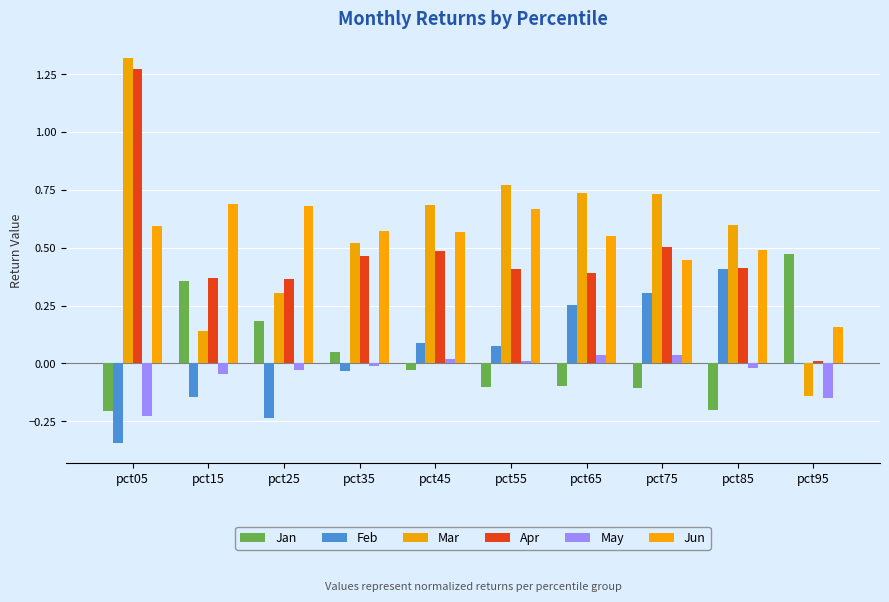

At how many categories does at least one series exceed 0?

10